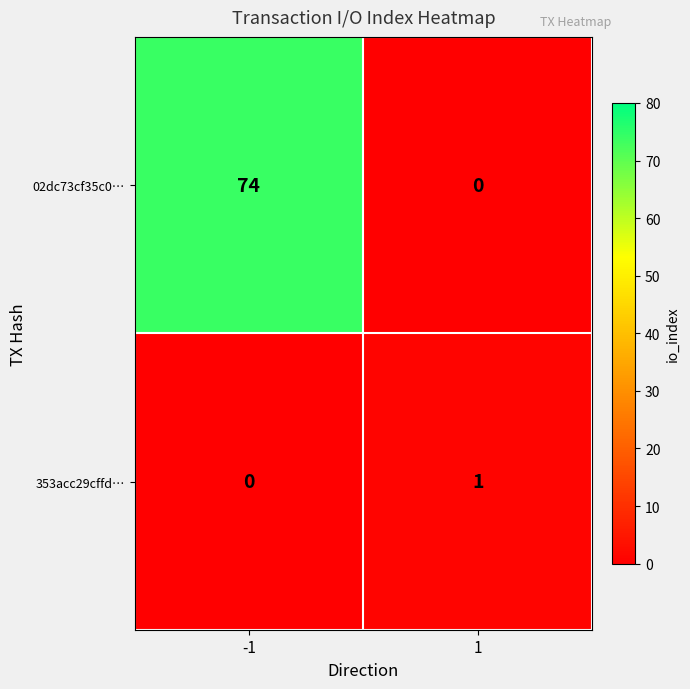

What is the difference between the 02dc73cf35c0… values at -1 and 1?

74